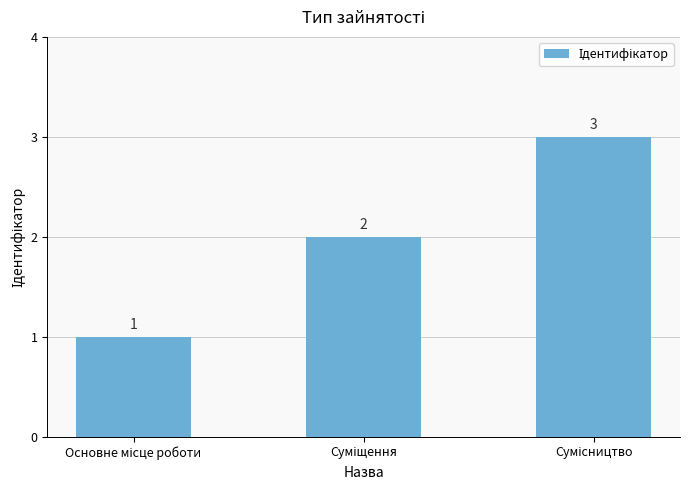

How many values are between 1 and 3?

3